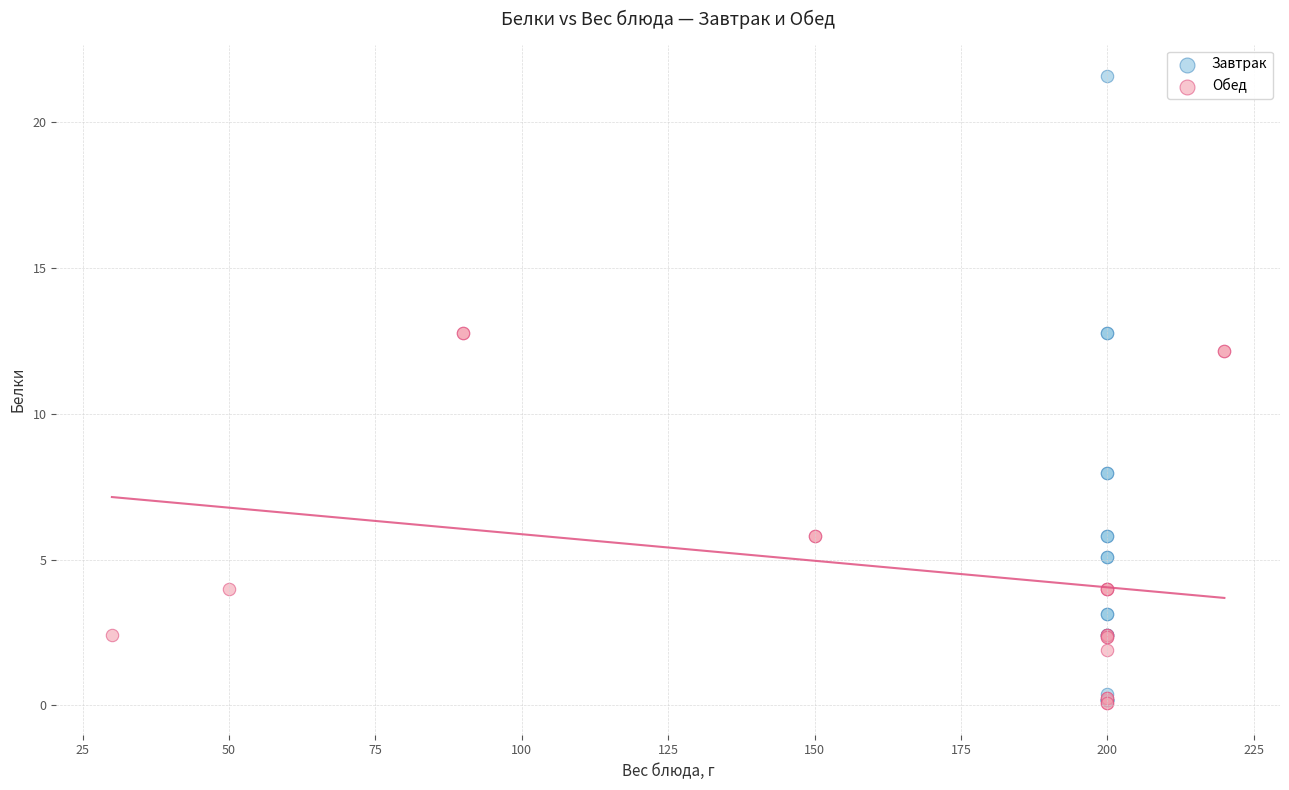

Which series has the largest Y range (max minus min)?

Завтрак